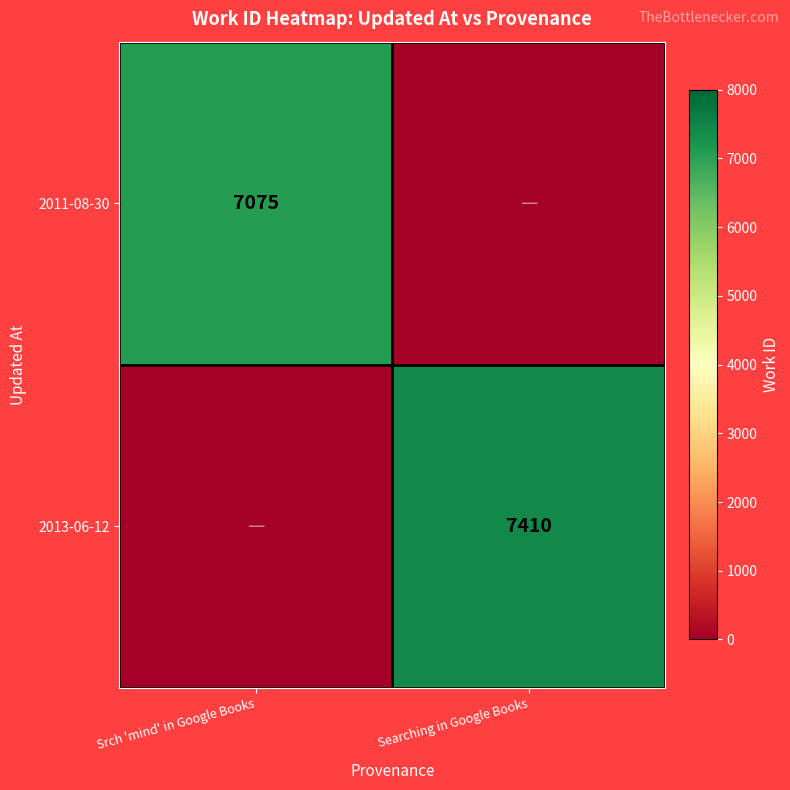

What is the maximum value shown in the chart?

7410